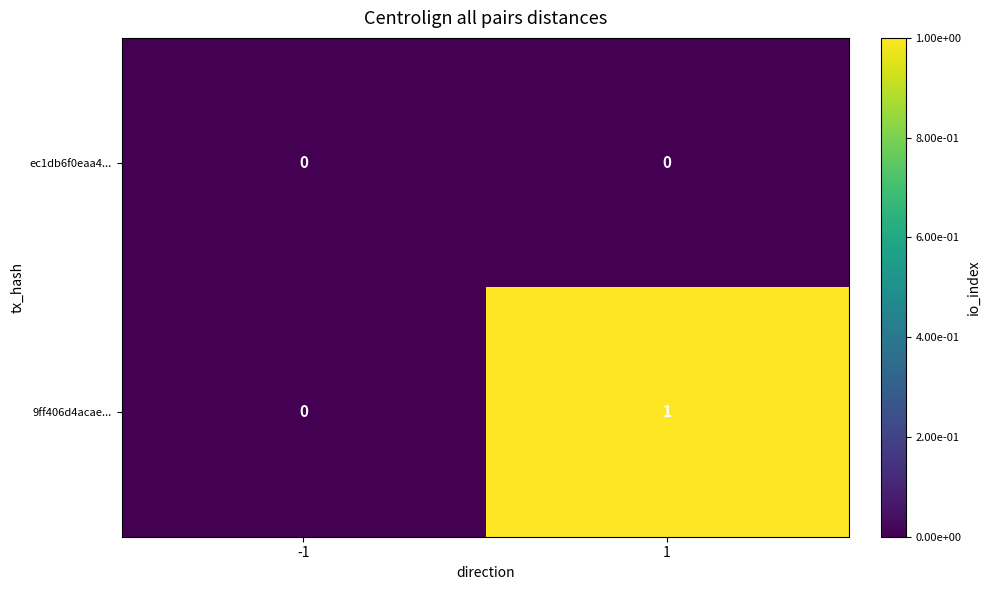

Is the value of 9ff406d4acae... at 1 greater than the value of ec1db6f0eaa4... at 1?

Yes